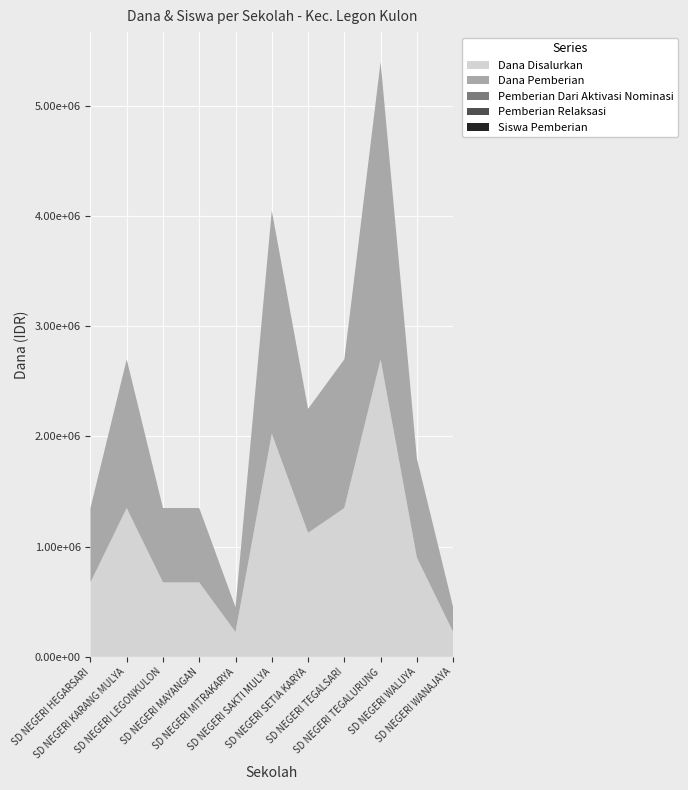

Reading left to right, list all the values displayed in this chart.

Dana Disalurkan: SD NEGERI HEGARSARI=675000	SD NEGERI KARANG MULYA=1350000	SD NEGERI LEGONKULON=675000	SD NEGERI MAYANGAN=675000	SD NEGERI MITRAKARYA=225000	SD NEGERI SAKTI MULYA=2025000	SD NEGERI SETIA KARYA=1125000	SD NEGERI TEGALSARI=1350000	SD NEGERI TEGALURUNG=2700000	SD NEGERI WALUYA=900000	SD NEGERI WANAJAYA=225000
Siswa Pemberian: SD NEGERI HEGARSARI=3	SD NEGERI KARANG MULYA=6	SD NEGERI LEGONKULON=3	SD NEGERI MAYANGAN=3	SD NEGERI MITRAKARYA=1	SD NEGERI SAKTI MULYA=9	SD NEGERI SETIA KARYA=5	SD NEGERI TEGALSARI=6	SD NEGERI TEGALURUNG=12	SD NEGERI WALUYA=4	SD NEGERI WANAJAYA=1
Pemberian Dari Aktivasi Nominasi: SD NEGERI HEGARSARI=0	SD NEGERI KARANG MULYA=0	SD NEGERI LEGONKULON=0	SD NEGERI MAYANGAN=0	SD NEGERI MITRAKARYA=0	SD NEGERI SAKTI MULYA=0	SD NEGERI SETIA KARYA=0	SD NEGERI TEGALSARI=0	SD NEGERI TEGALURUNG=0	SD NEGERI WALUYA=0	SD NEGERI WANAJAYA=0
Dana Pemberian: SD NEGERI HEGARSARI=675000	SD NEGERI KARANG MULYA=1350000	SD NEGERI LEGONKULON=675000	SD NEGERI MAYANGAN=675000	SD NEGERI MITRAKARYA=225000	SD NEGERI SAKTI MULYA=2025000	SD NEGERI SETIA KARYA=1125000	SD NEGERI TEGALSARI=1350000	SD NEGERI TEGALURUNG=2700000	SD NEGERI WALUYA=900000	SD NEGERI WANAJAYA=225000
Pemberian Relaksasi: SD NEGERI HEGARSARI=0	SD NEGERI KARANG MULYA=0	SD NEGERI LEGONKULON=0	SD NEGERI MAYANGAN=0	SD NEGERI MITRAKARYA=0	SD NEGERI SAKTI MULYA=0	SD NEGERI SETIA KARYA=0	SD NEGERI TEGALSARI=0	SD NEGERI TEGALURUNG=0	SD NEGERI WALUYA=0	SD NEGERI WANAJAYA=0